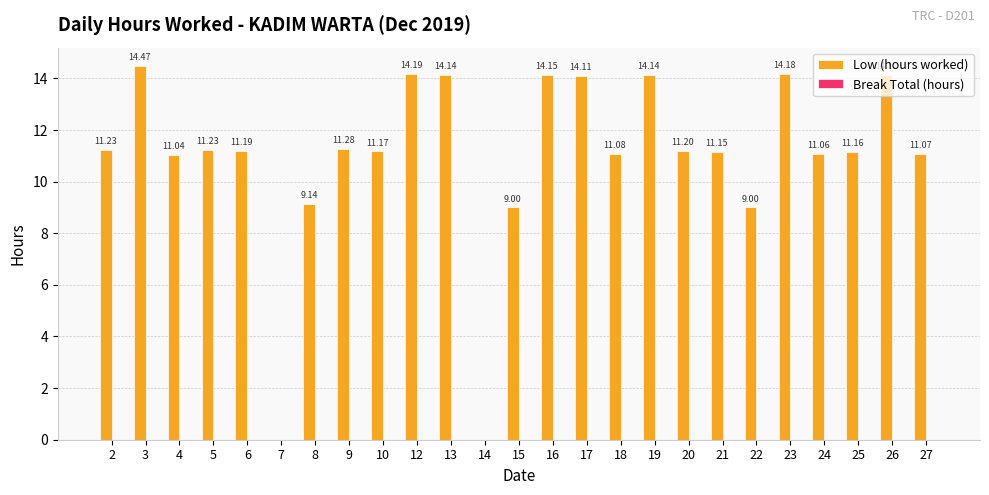

Approximately how many times larger is the value at 23 compared to 13?

1.0